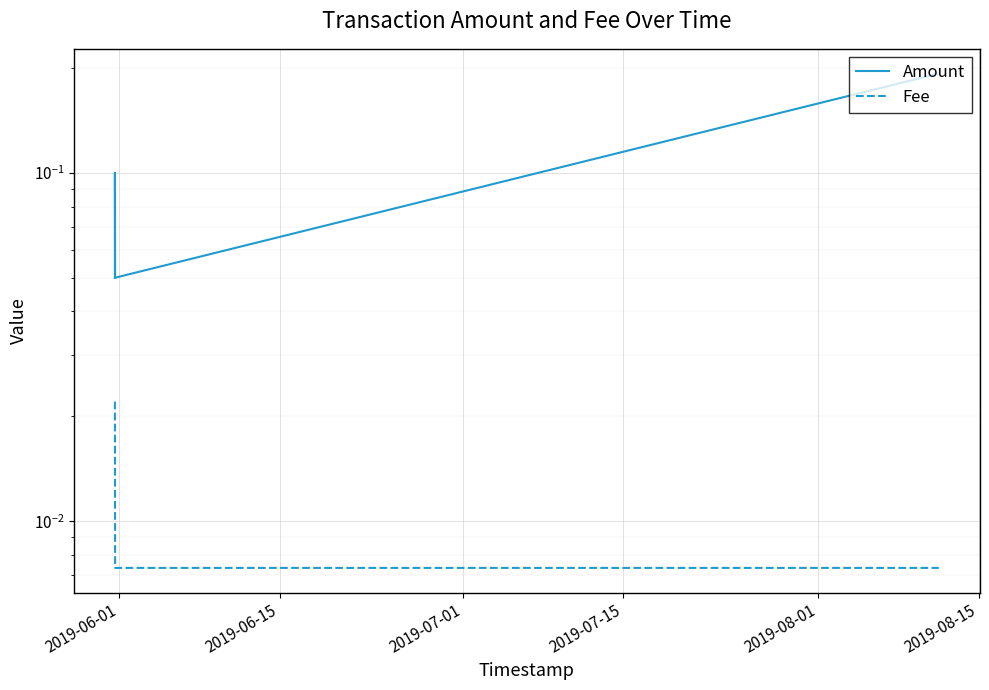

Reading left to right, what are all the values shown in this chart?

Amount: 0.1	0.1	0.1	0.2
Fee: 0.0	0.0	0.0	0.0